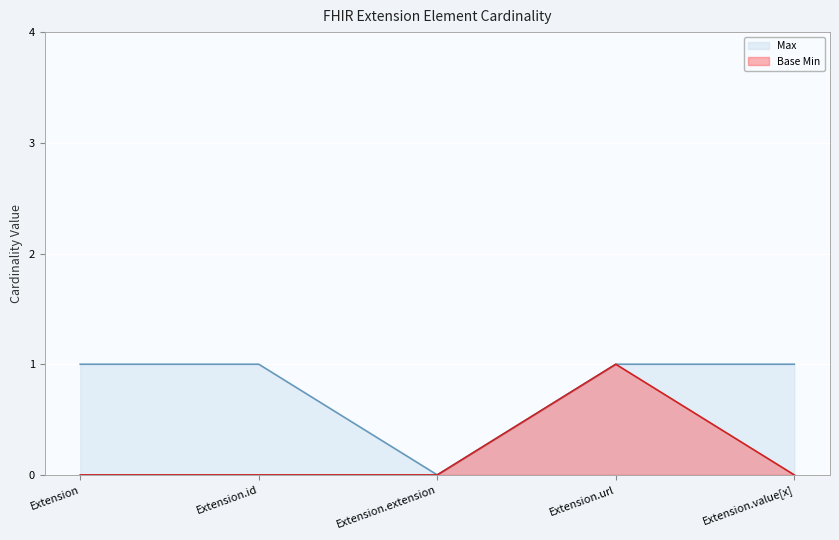

Where is Max nearest to the value 0?

Extension.extension